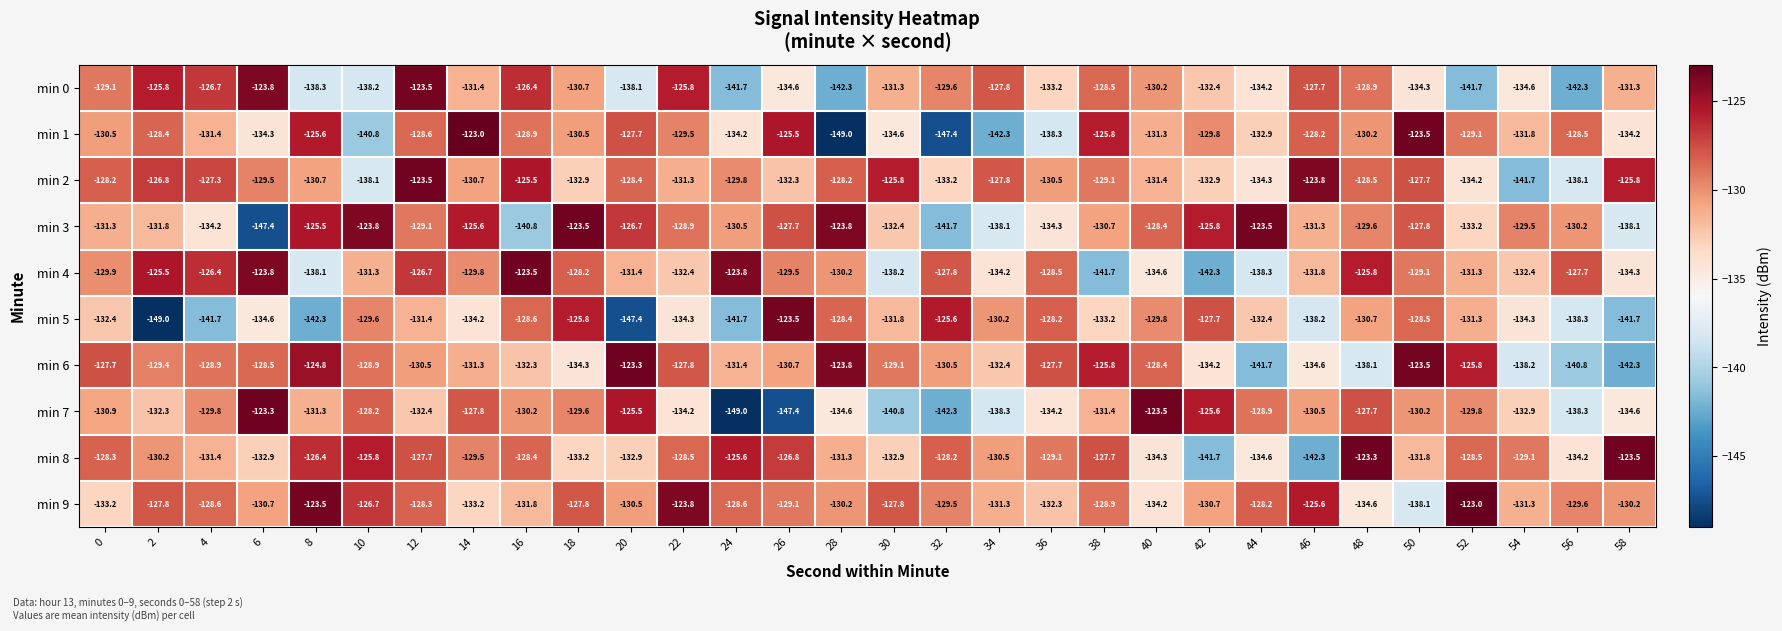

What is the spread (max minus min) of values at 30?

15.0